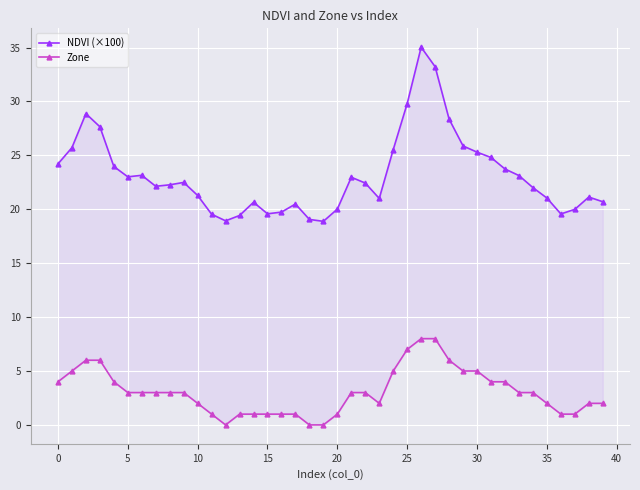

True or false: Zone and NDVI (×100) cross at least once.

False